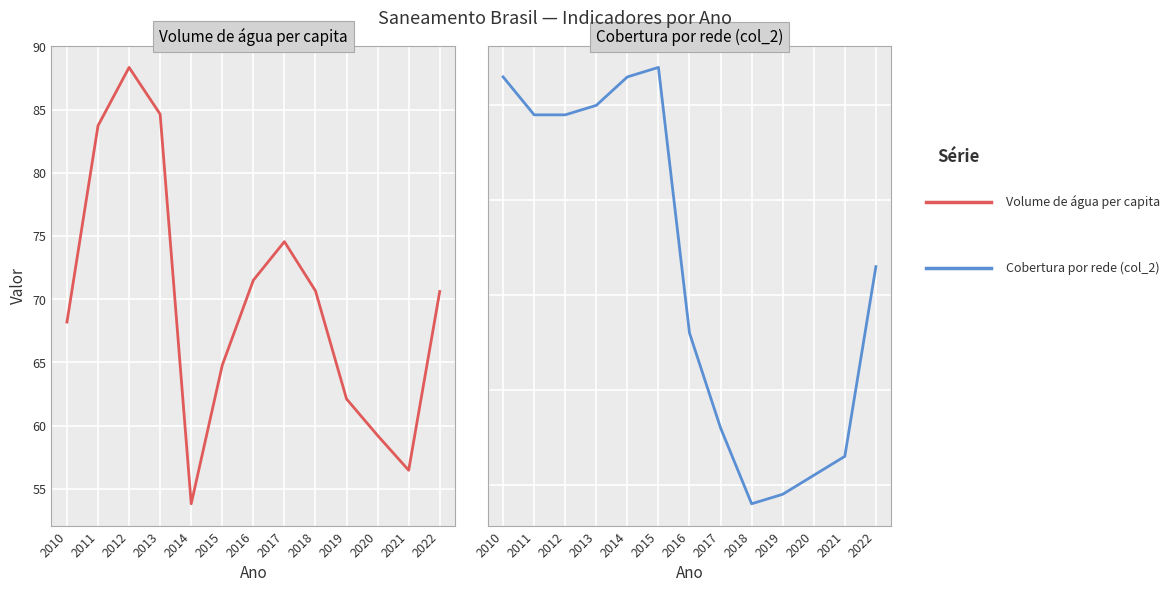

What is the value of the Volume de água per capita point at the 1st from the left?

68.2